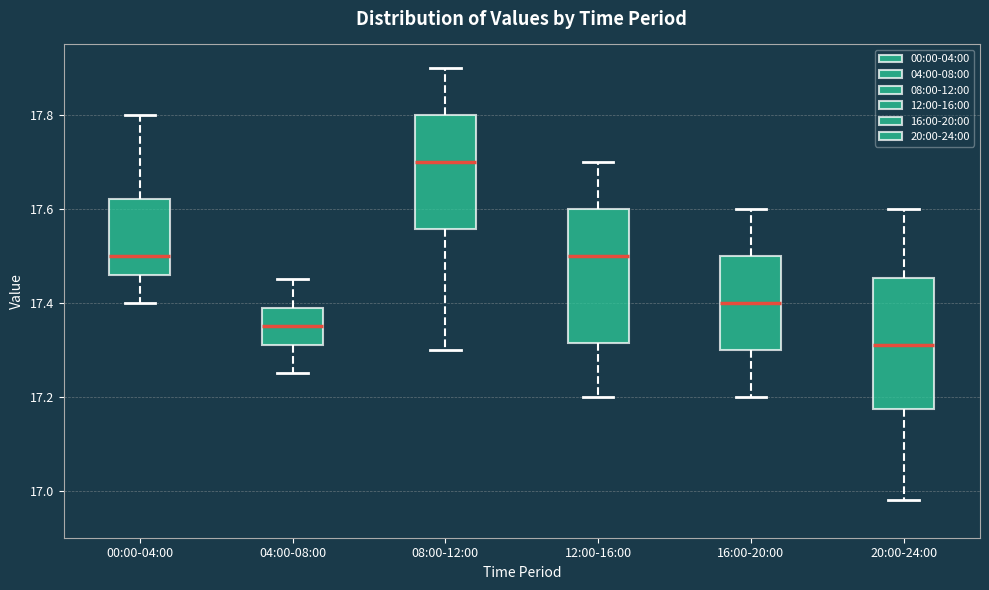

Which box has the lowest median line?

20:00-24:00